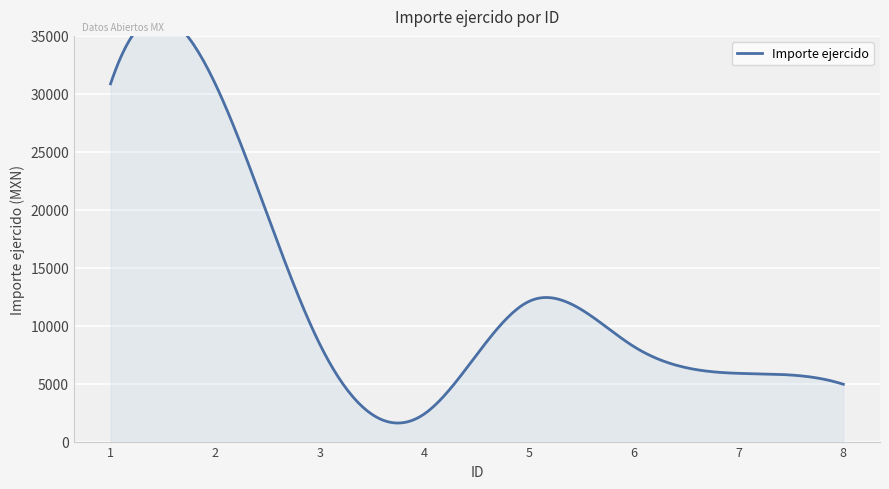

What is the sum of the values at 8 and 2?

35808.8